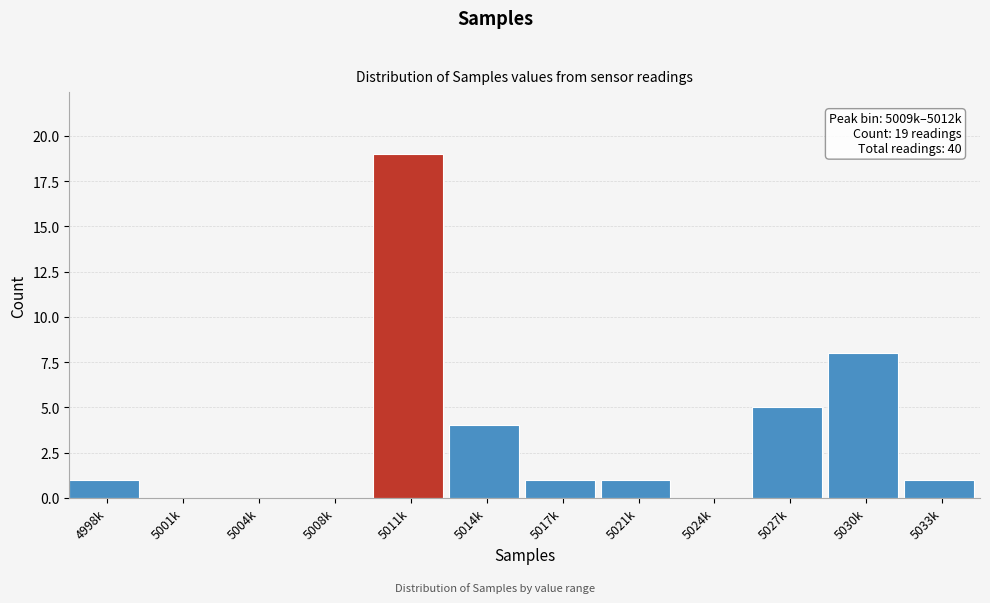

Reading left to right, transcribe all the data shown in this chart.

4998k=1	5001k=0	5004k=0	5008k=0	5011k=19	5014k=4	5017k=1	5021k=1	5024k=0	5027k=5	5030k=8	5033k=1